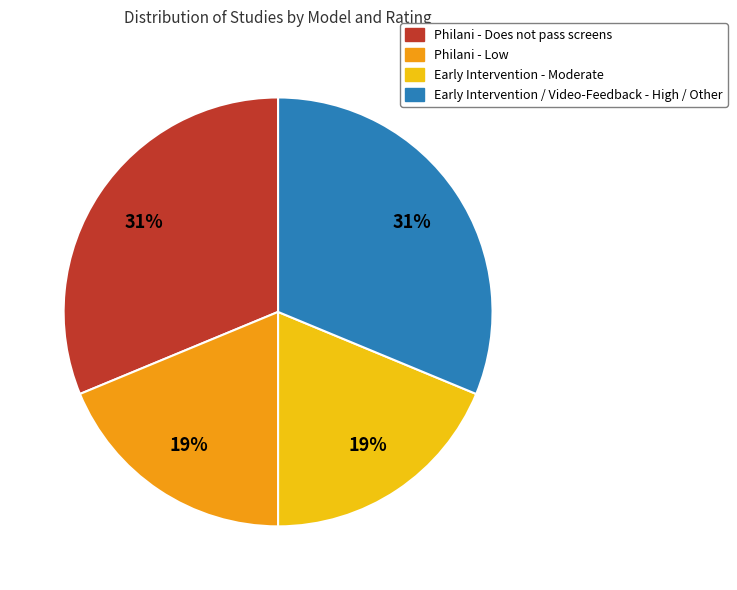

How many segments does this pie chart have?

4